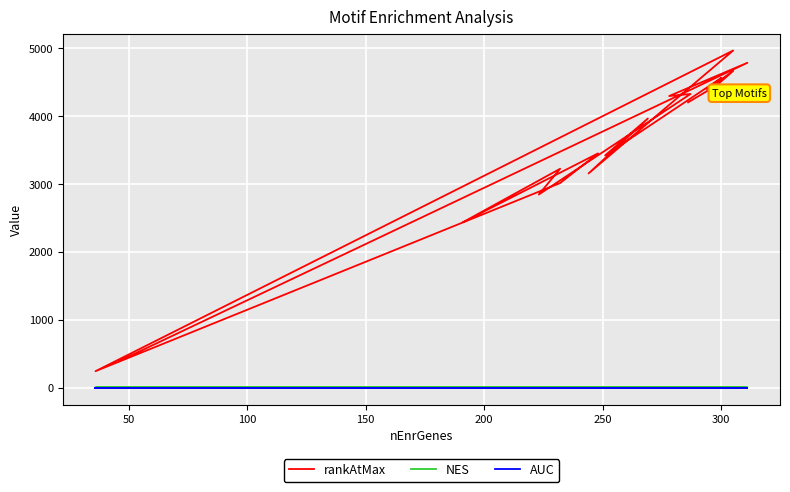

What is the difference between the highest and lowest values at 150?

4395.0